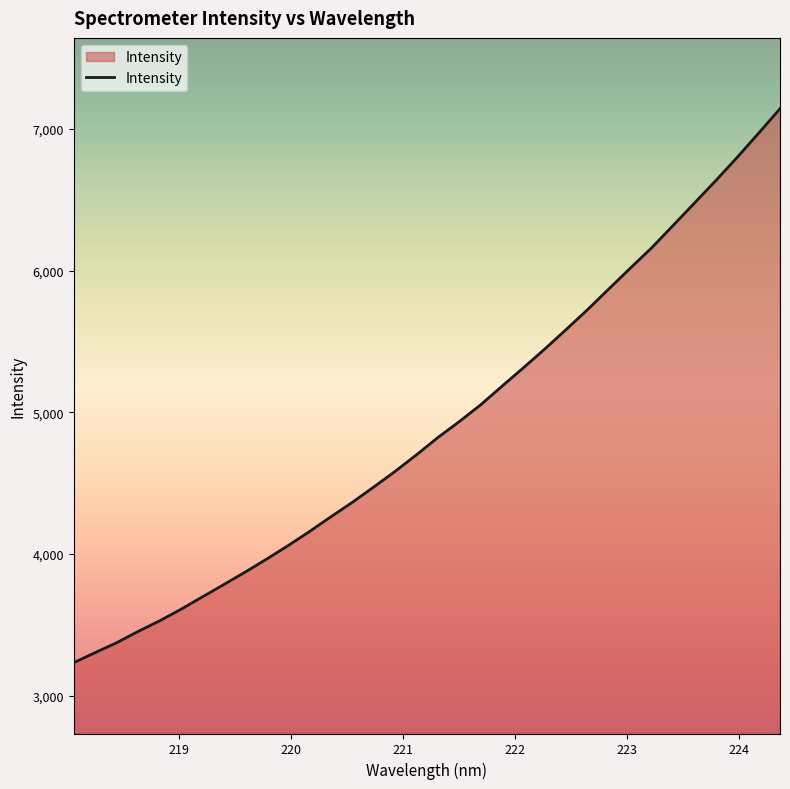

What is the greatest value displayed?

7142.3